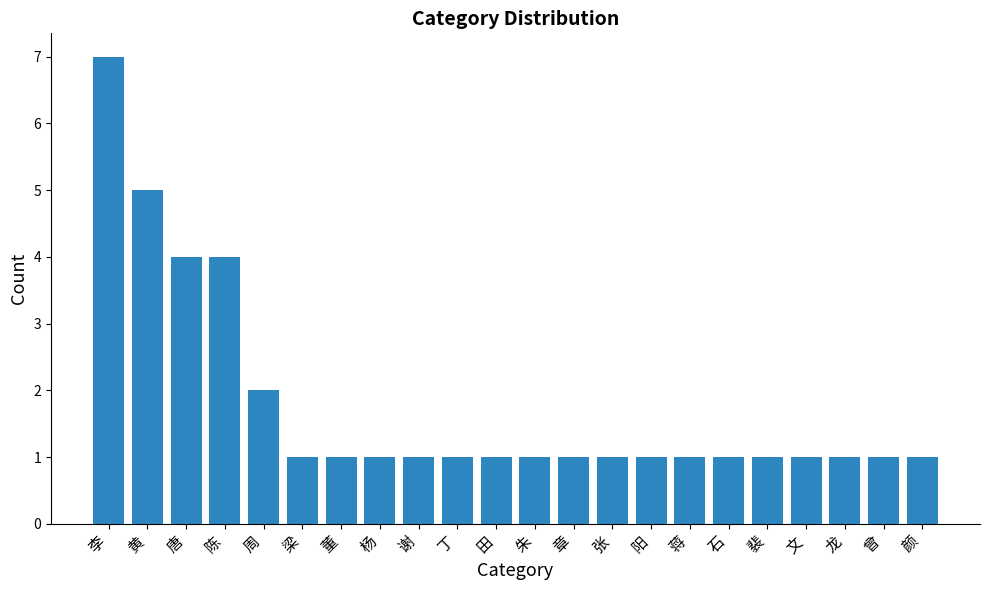

Is it true that the value at 颜 is 1?

True